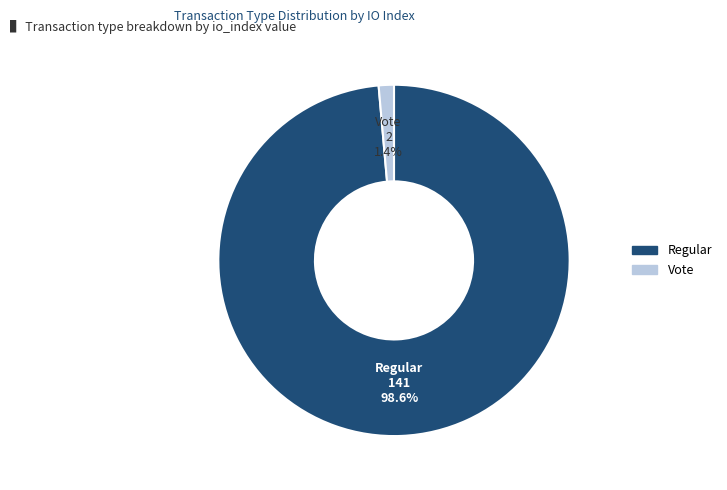

Which category accounts for the majority?

Regular